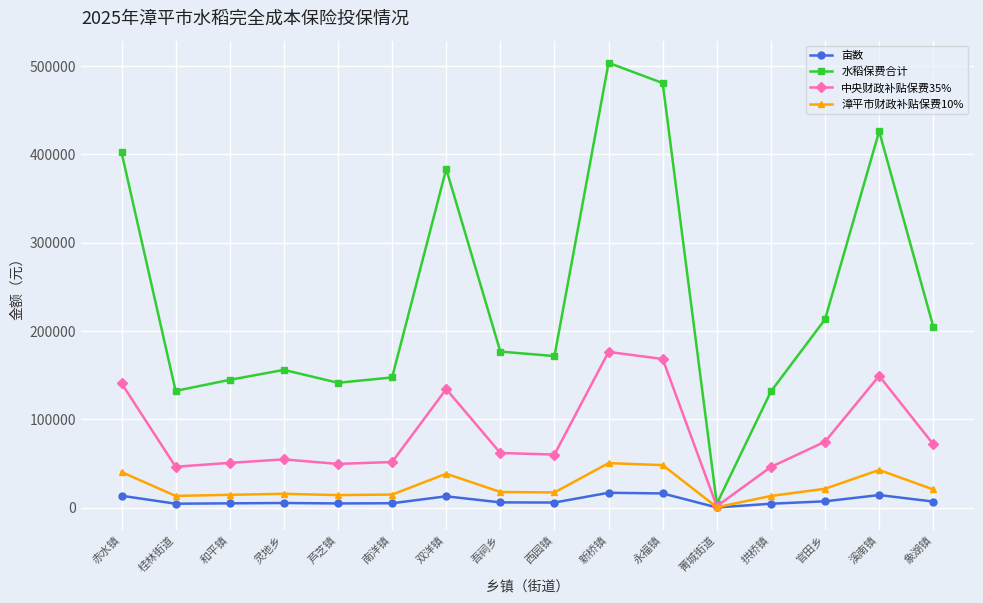

What is the label of the 5th point from the right?

菁城街道